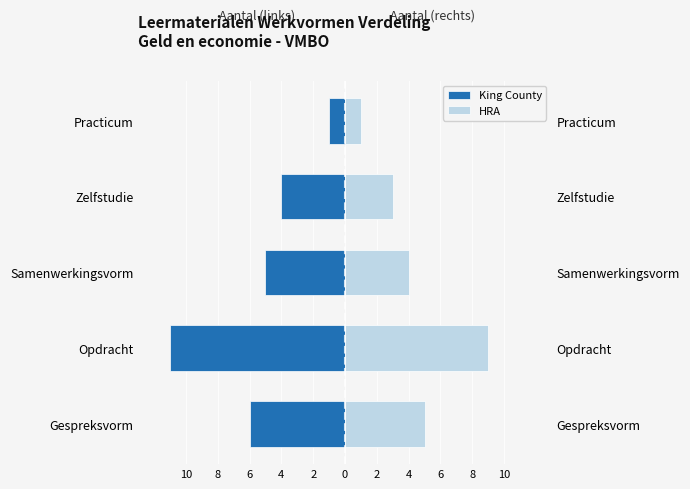

What is the difference between the maximum and minimum values in the King County series?

10